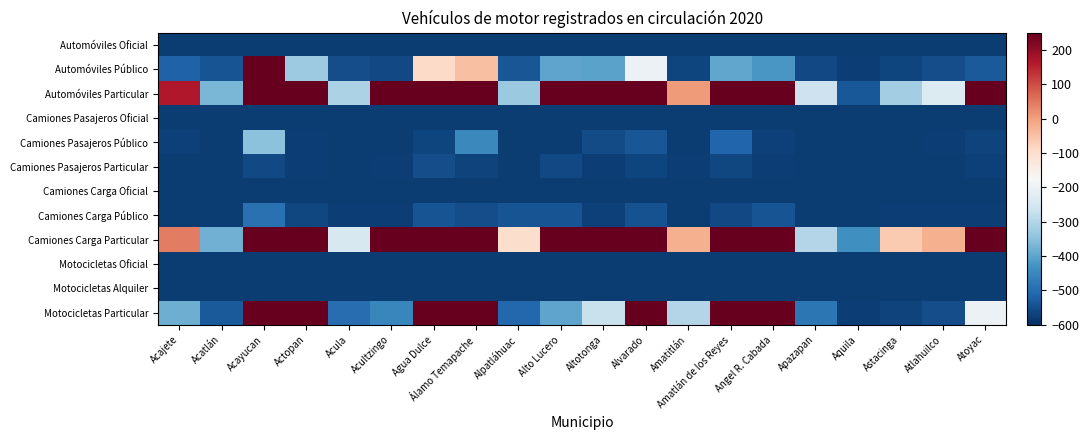

What is the total value across all series at Acultzingo?

-4488.6